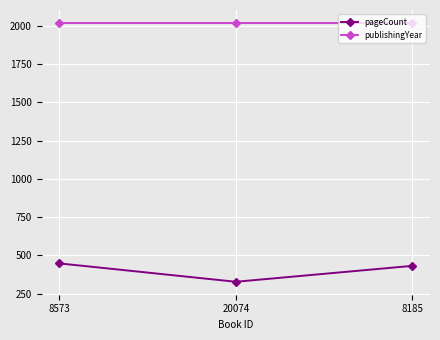

Which category has the lowest value across all series?

20074